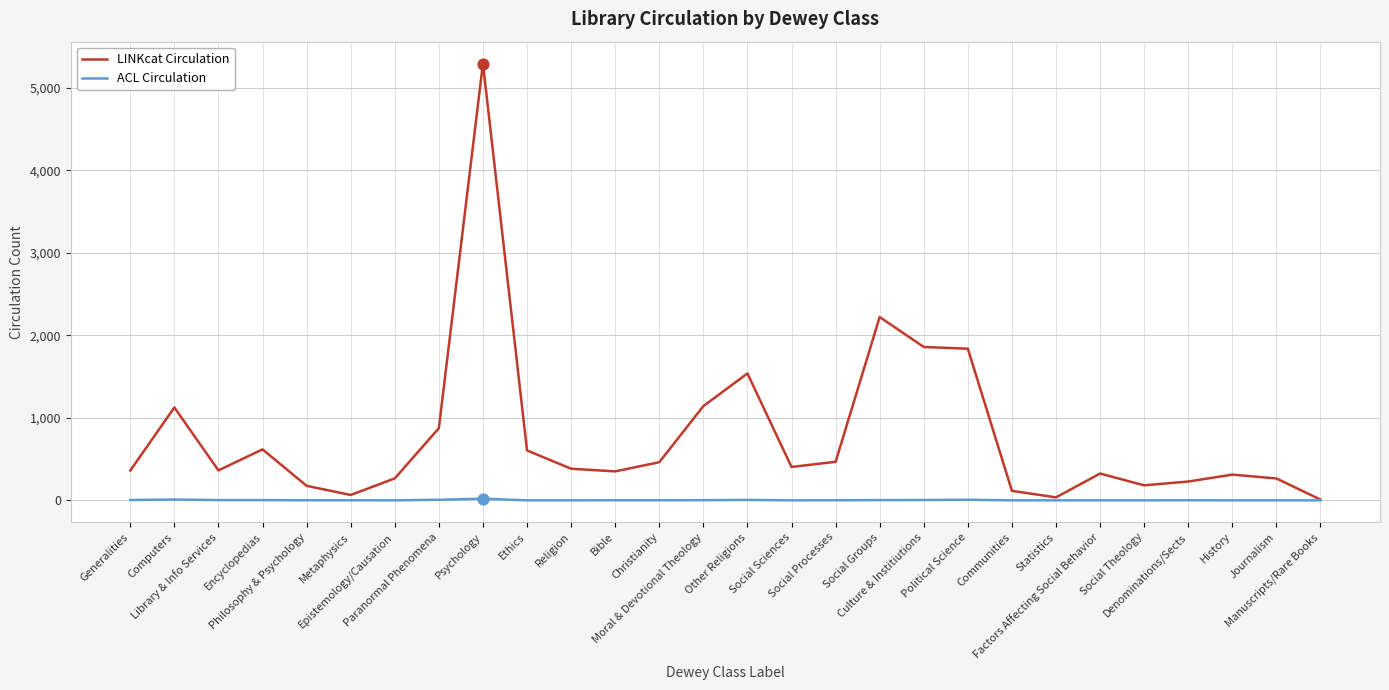

What are all the series names shown in the legend?

LINKcat Circulation, ACL Circulation